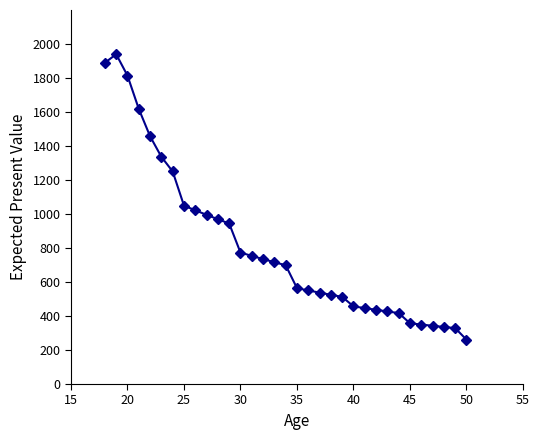

What is the greatest value displayed?

1939.9